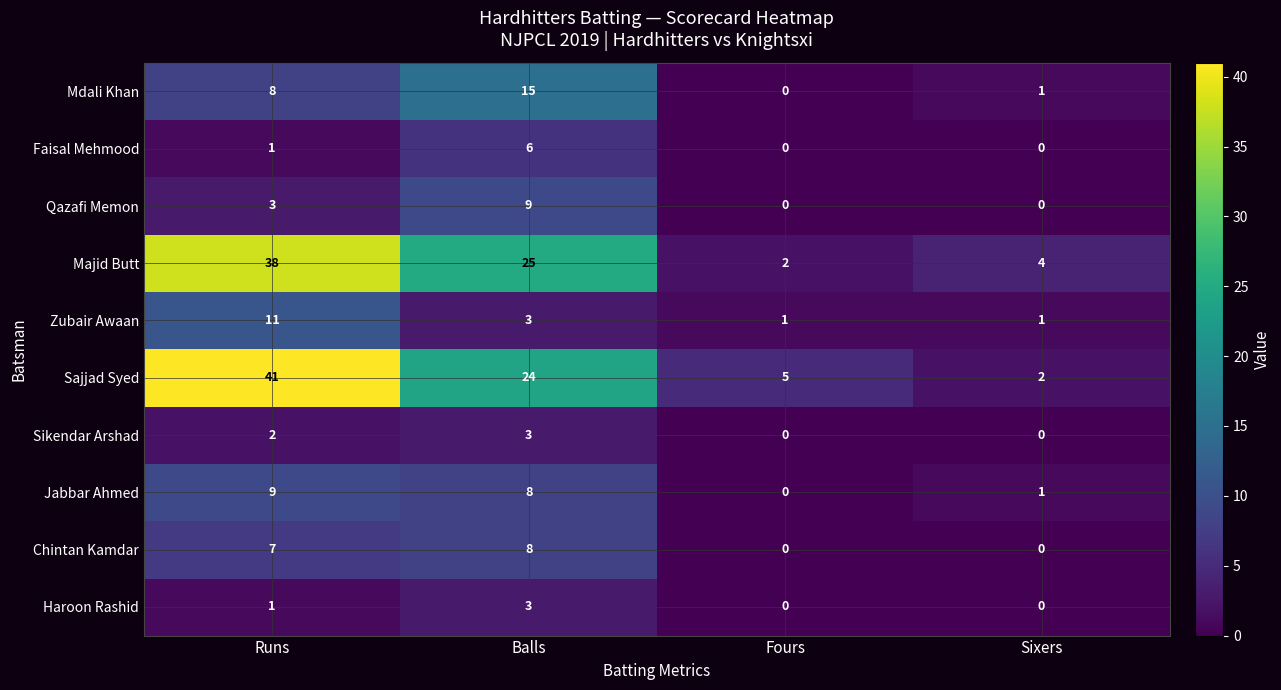

Between Runs and Balls, which series saw the biggest shift?

Sajjad Syed